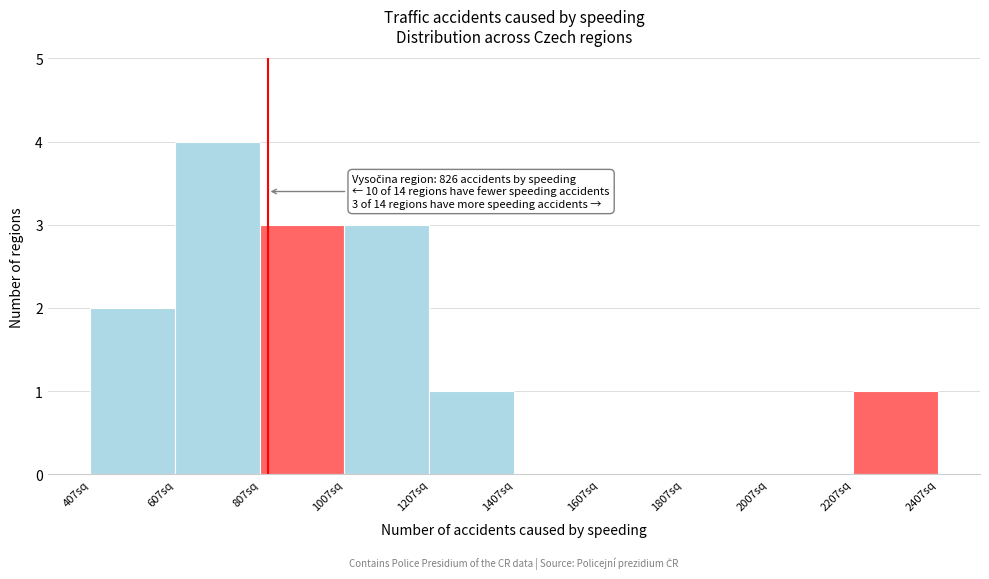

Over which range of the x-axis is the bar tallest?

600 to 800